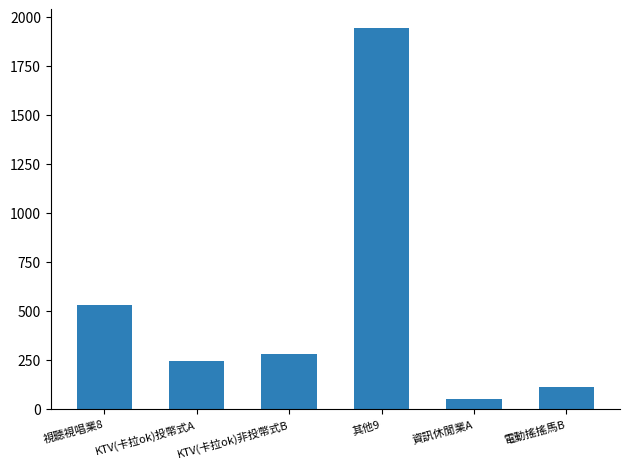

Reading left to right, extract all data points from this chart.

528	244	281	1942	48	111